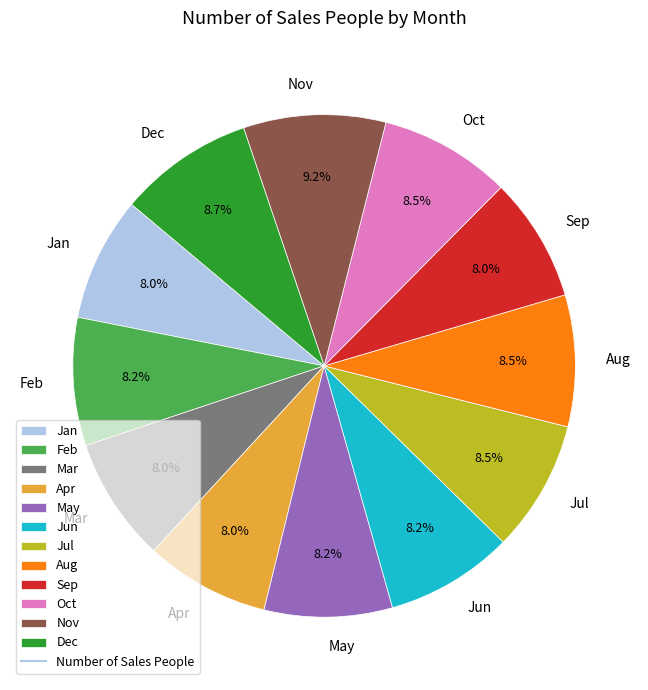

What percentage is the Sep slice, to the nearest percent?

8%